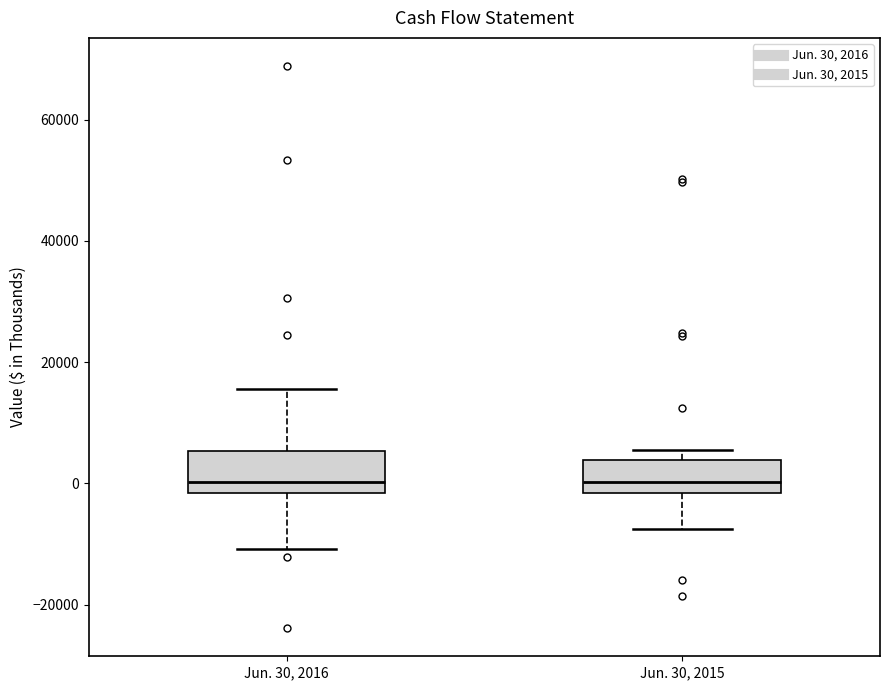

Where does the median line of the box for Jun. 30, 2015 sit on the y-axis? The values are not printed on the chart, so give them approximately, as read against the axis.

0